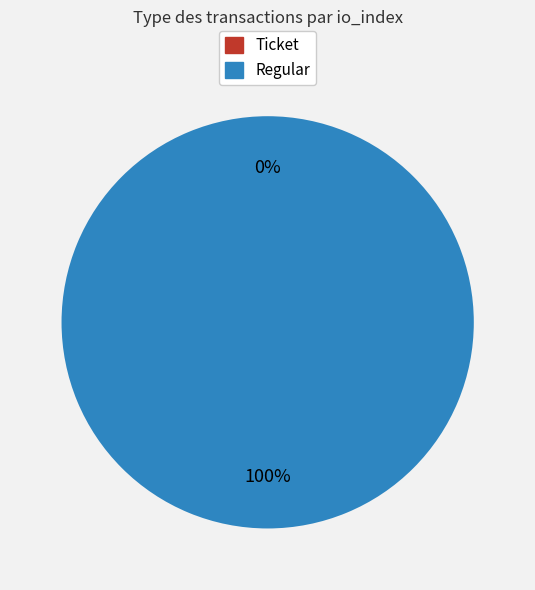

Which slice represents more than half of the pie?

Regular